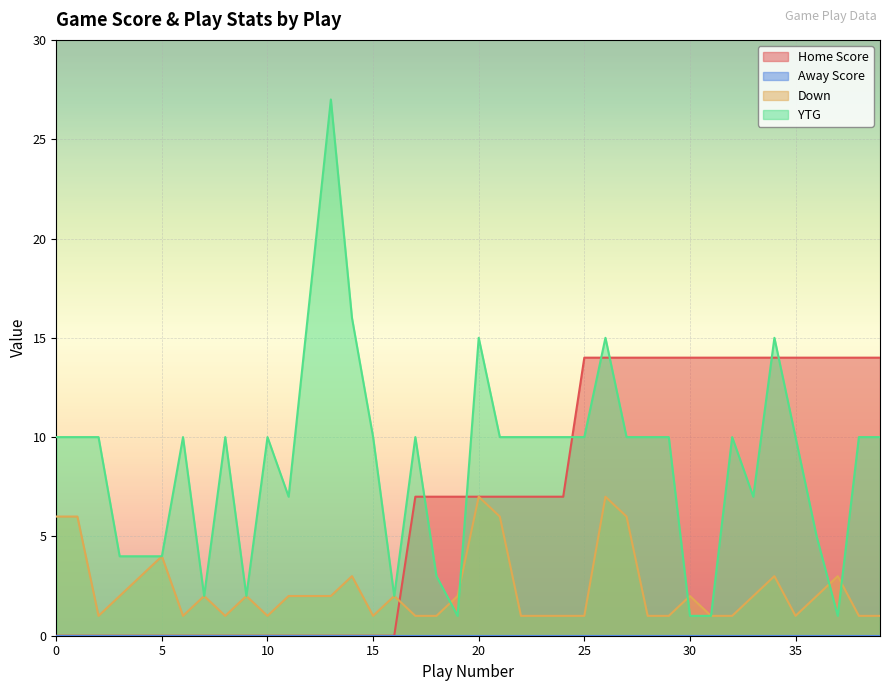

How many Down values are between 1 and 3?

33